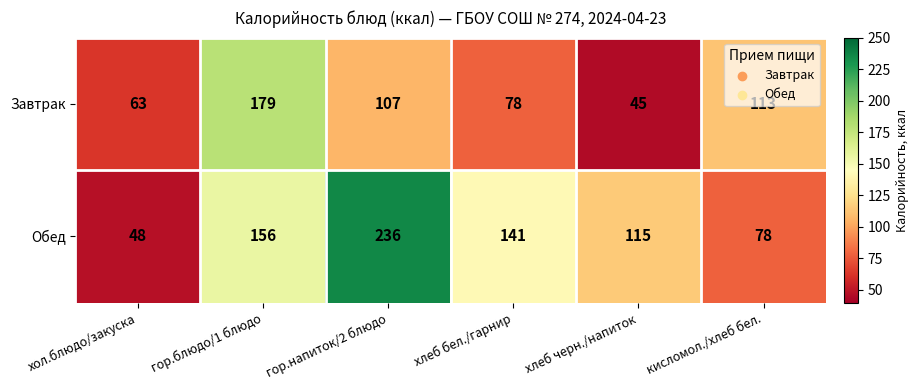

Which series has the widest spread of values?

Обед